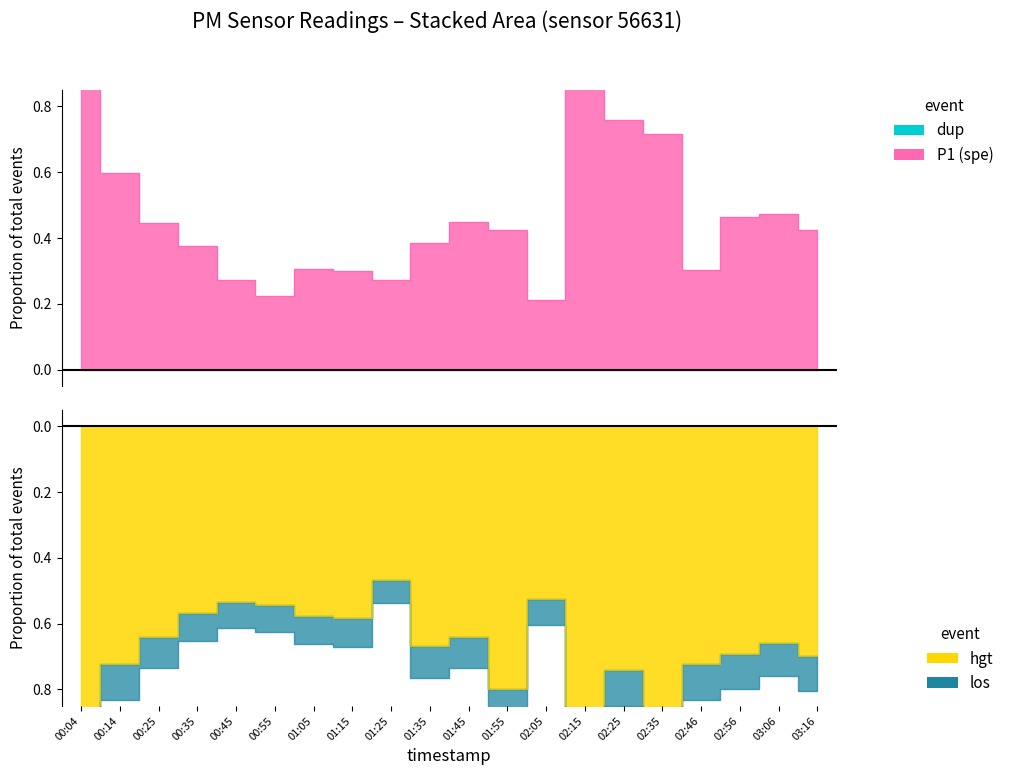

What is the value of the P1 point at the 1st from the left?

0.9